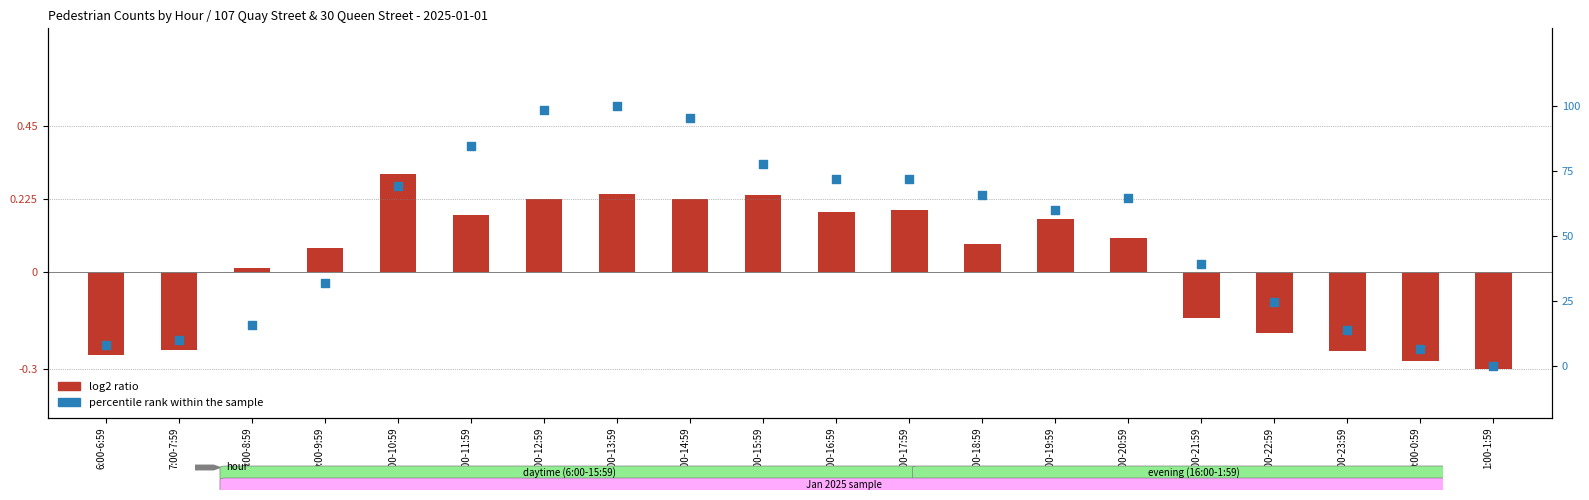

Which series has the largest Y range (max minus min)?

percentile rank within the sample